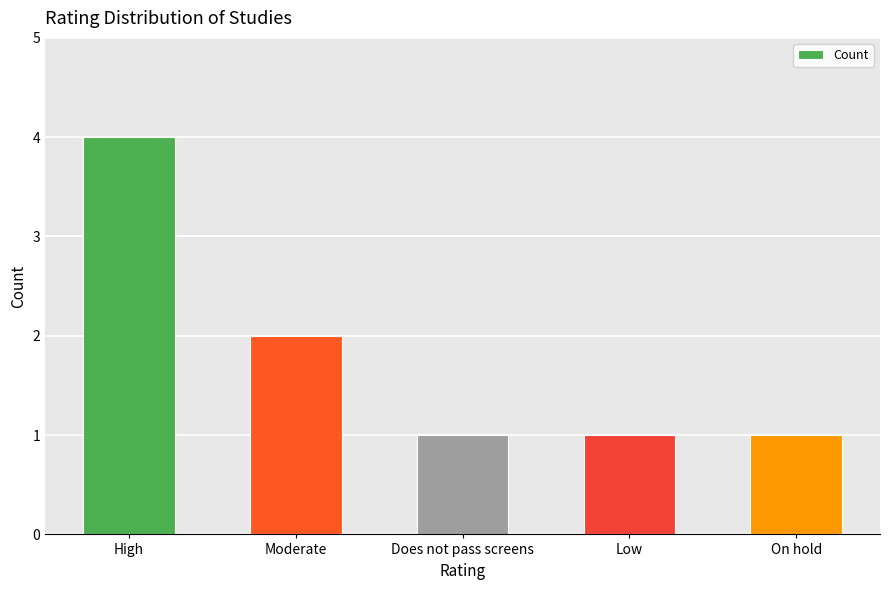

Which category has the highest value across all series?

High